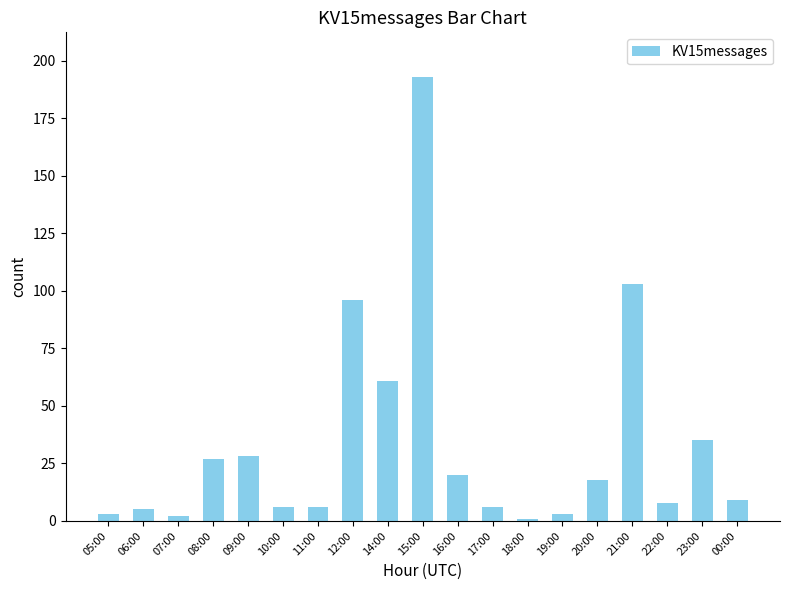

How many categories are shown in the chart?

19